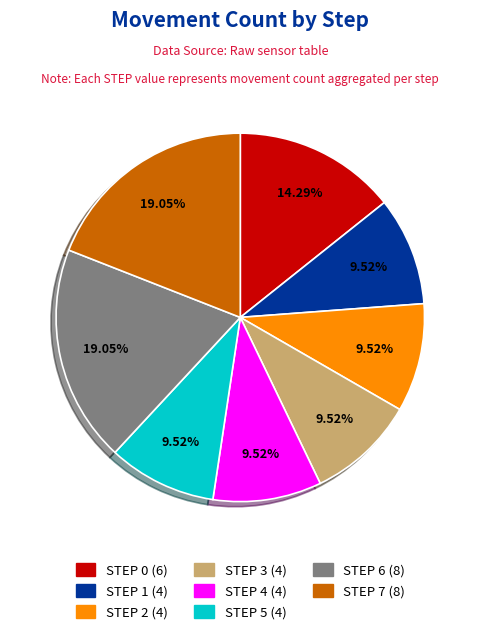

Between STEP 6 and STEP 0, which is larger?

STEP 6